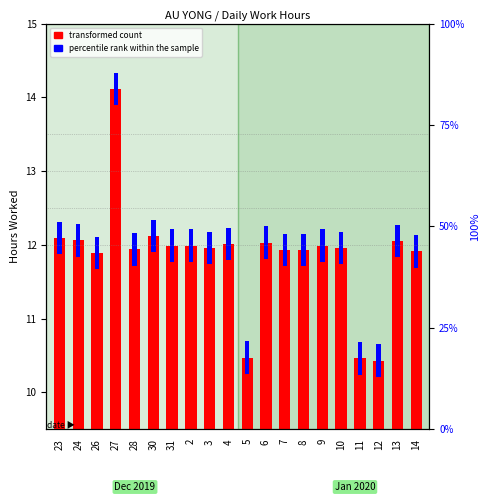

What are all the series names shown in the legend?

transformed count, percentile rank within the sample